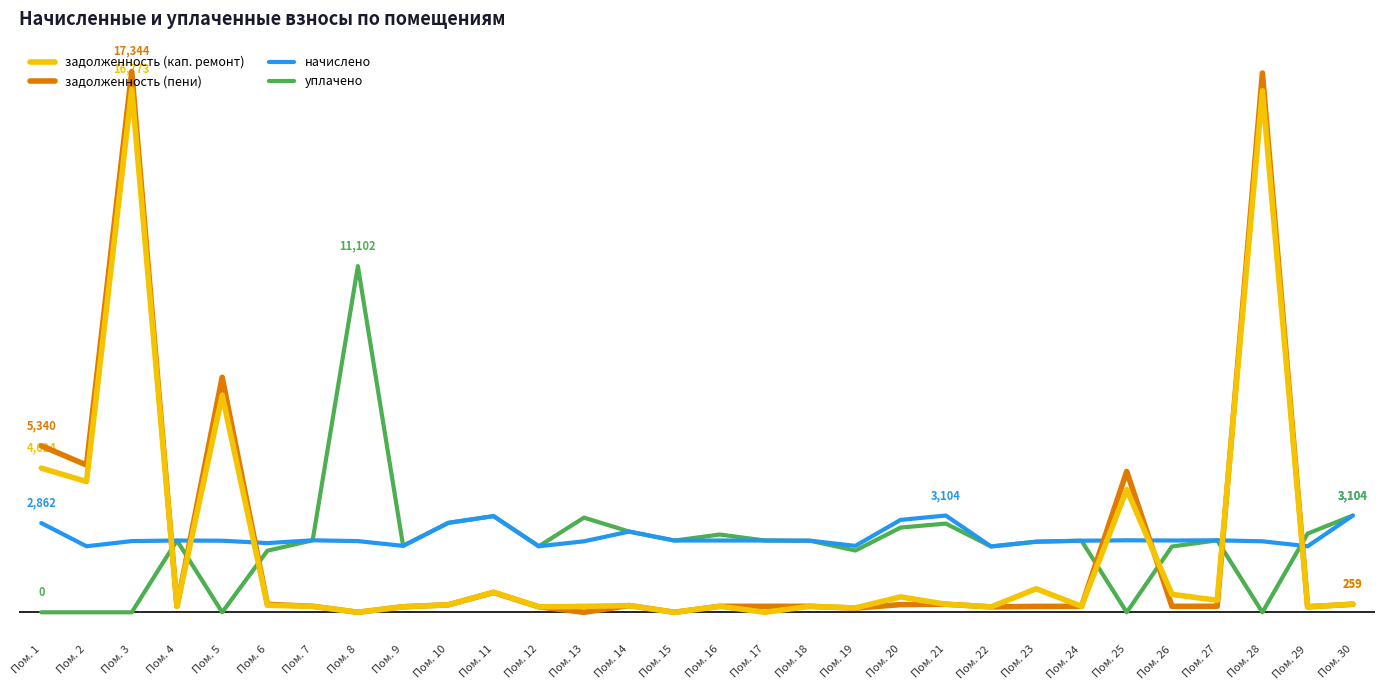

The value of начислено at Пом. 9 is 2130.6. True or false?

True